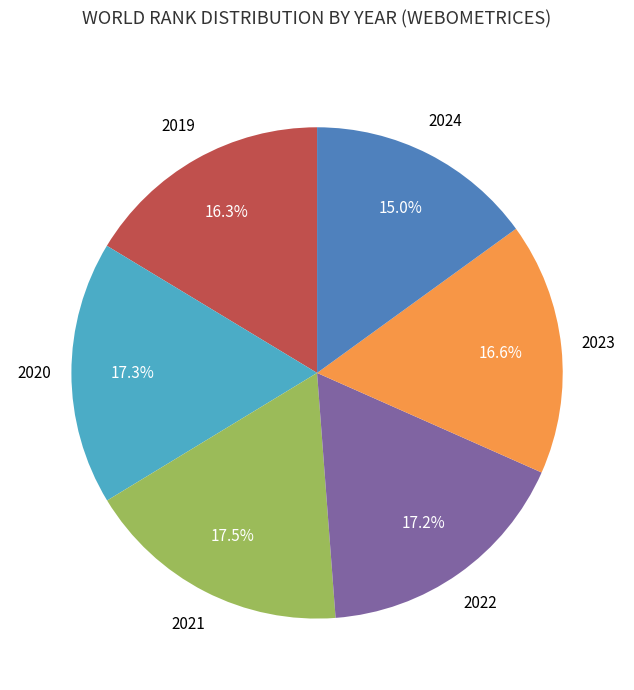

Is there a majority slice in this chart?

No